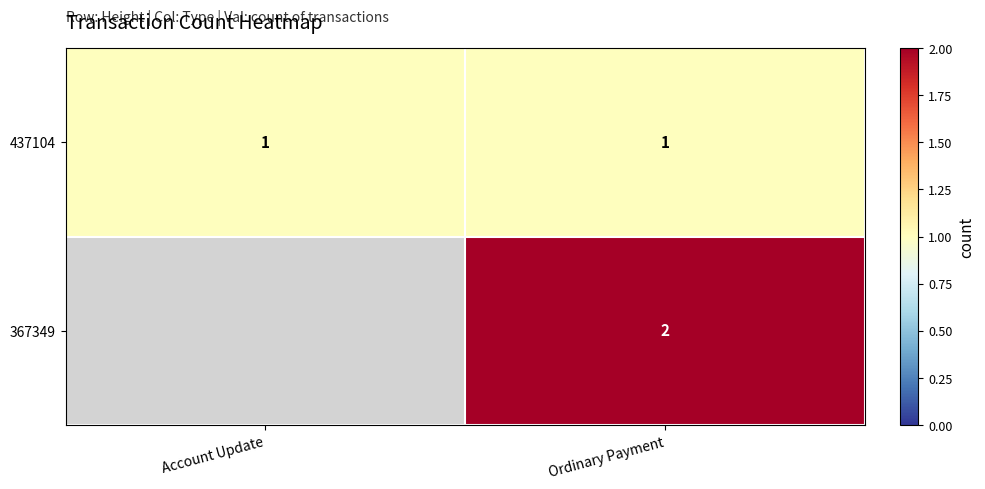

True or false: 437104 has a value of 0 at Account Update.

False